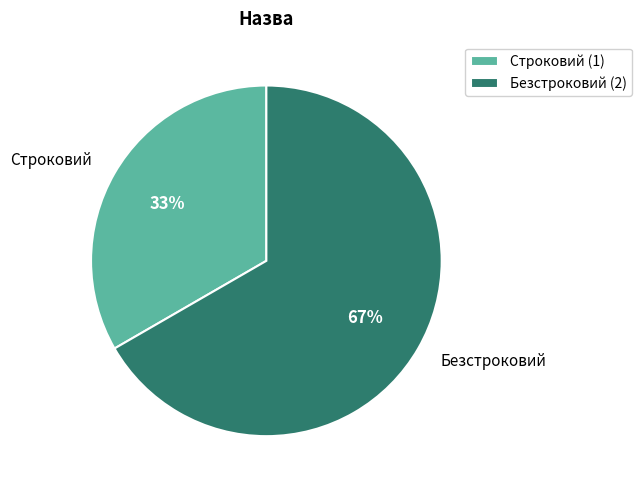

Combined, do Строковий and Безстроковий account for over 50%?

Yes